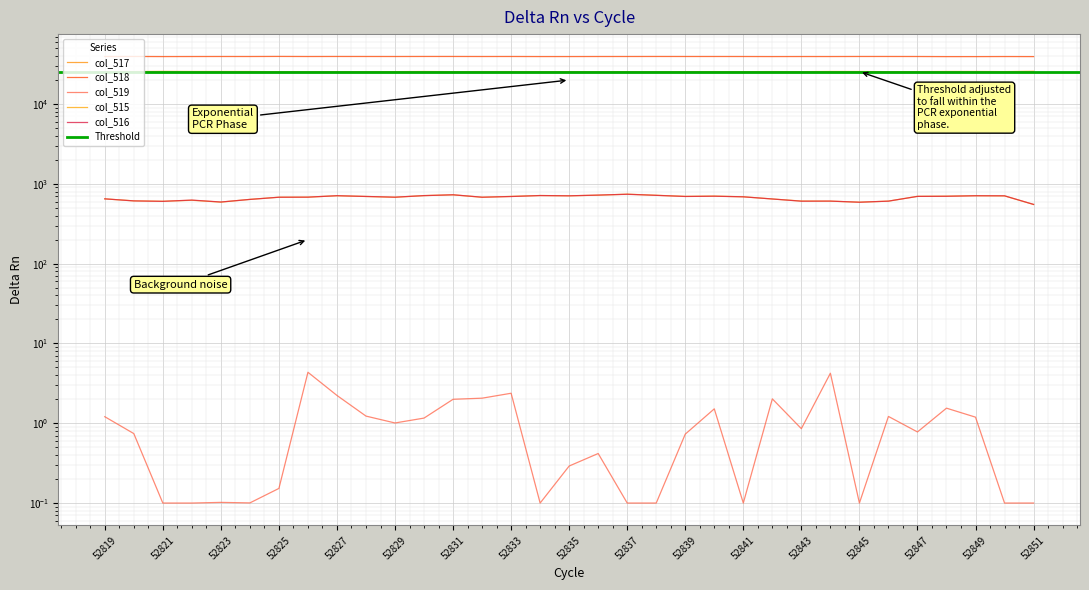

At which category does col_516 reach its first local valley?

52821